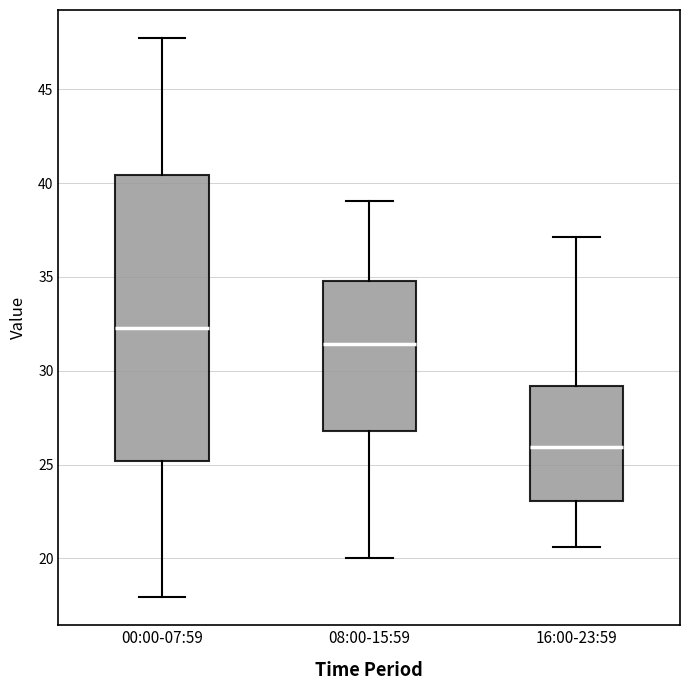

Reading left to right, read every box against the y-axis: the position of its median line, the range the box covers, and the ends of its whiskers. The values are not printed on the chart, so give them approximately, as read against the axis.

00:00-07:59: median 32.5, box 25.0 to 40.5, whiskers 18.0 to 47.5
08:00-15:59: median 31.5, box 27.0 to 35.0, whiskers 20.0 to 39.0
16:00-23:59: median 26.0, box 23.0 to 29.0, whiskers 20.5 to 37.0